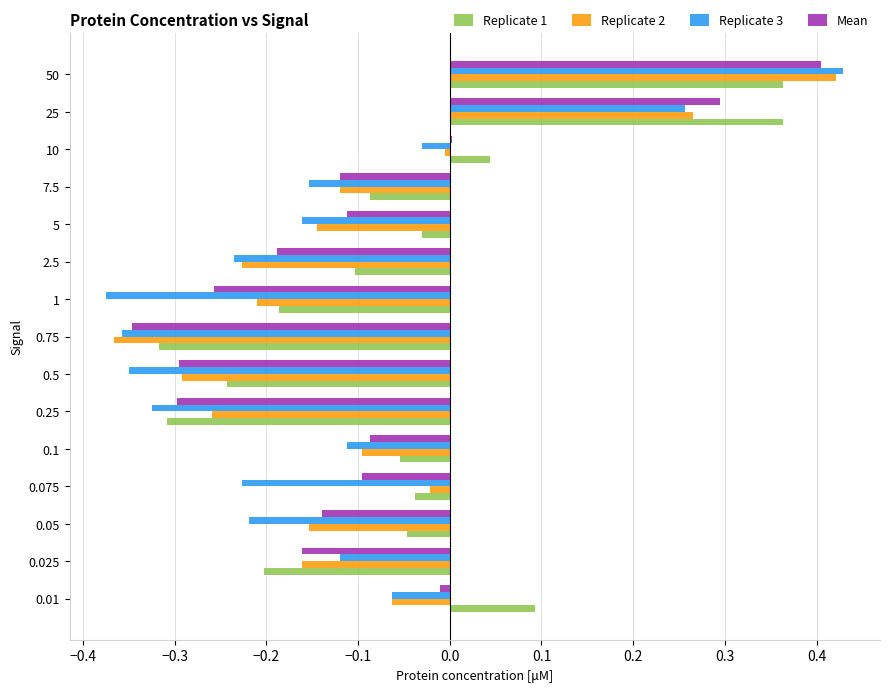

At which label does Replicate 2 reach its minimum?

0.75